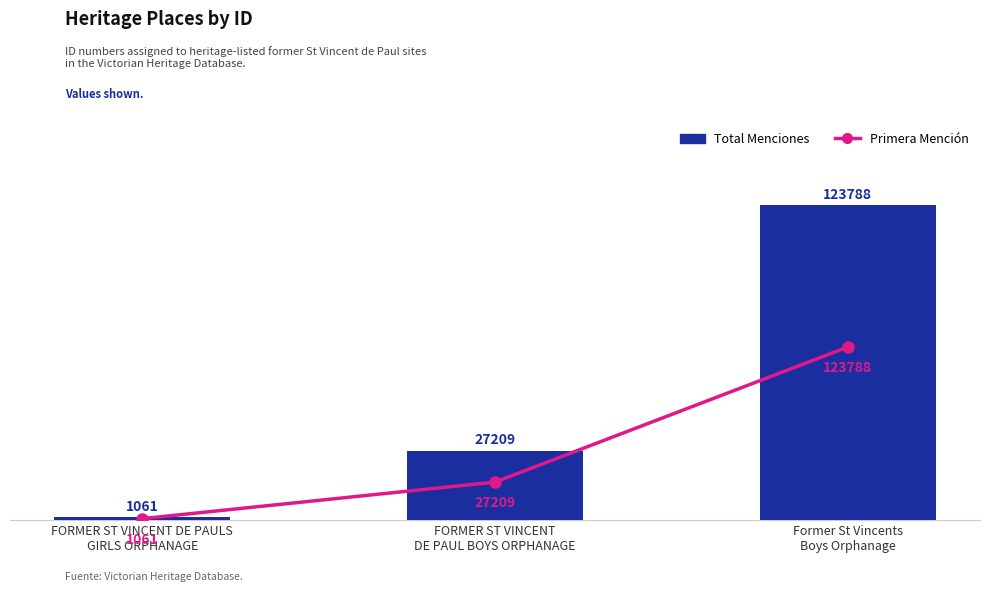

What position from the left is FORMER ST VINCENT
DE PAUL BOYS ORPHANAGE?

2